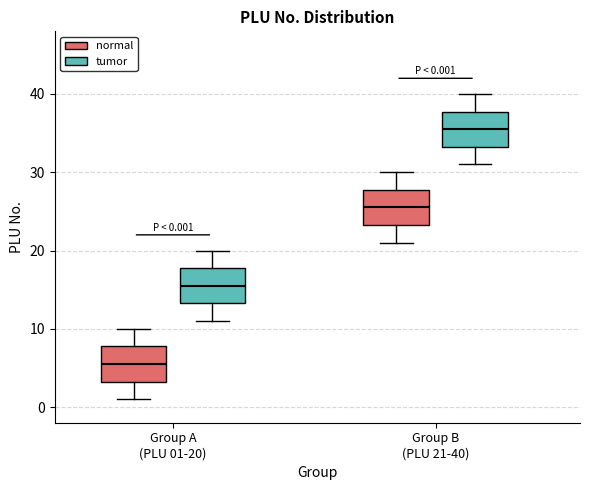

Which box's median line is the highest?

Group B (PLU 21-40) (tumor)